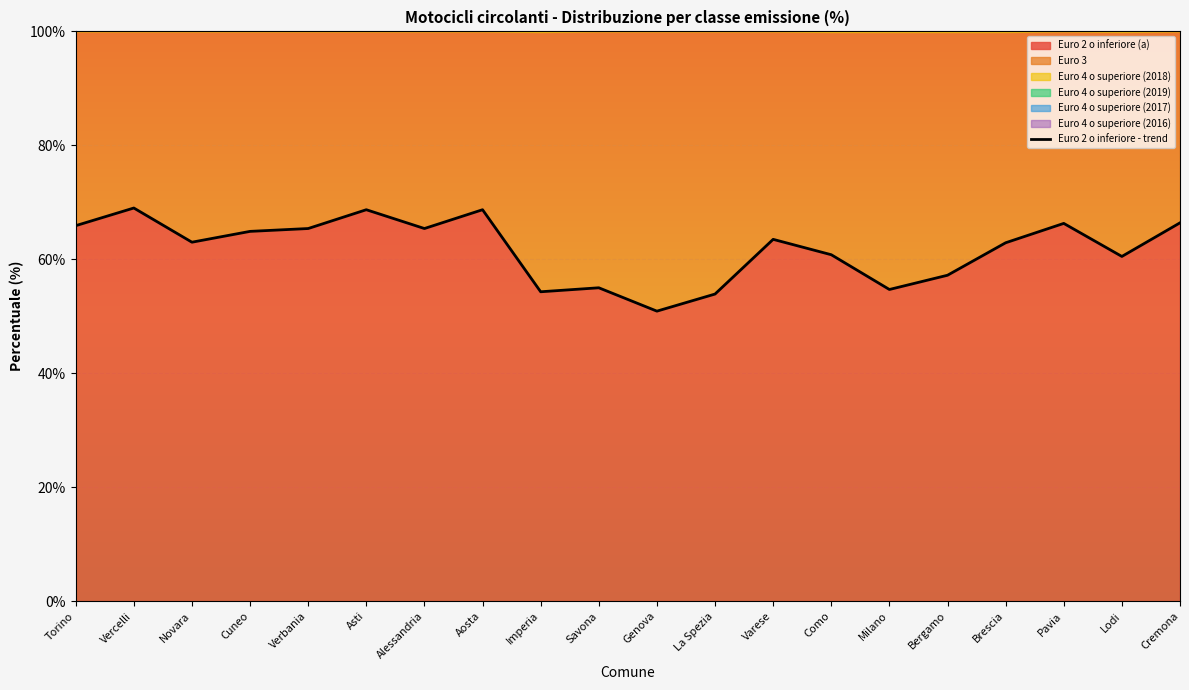

What is the label of the 6th point from the right?

Milano